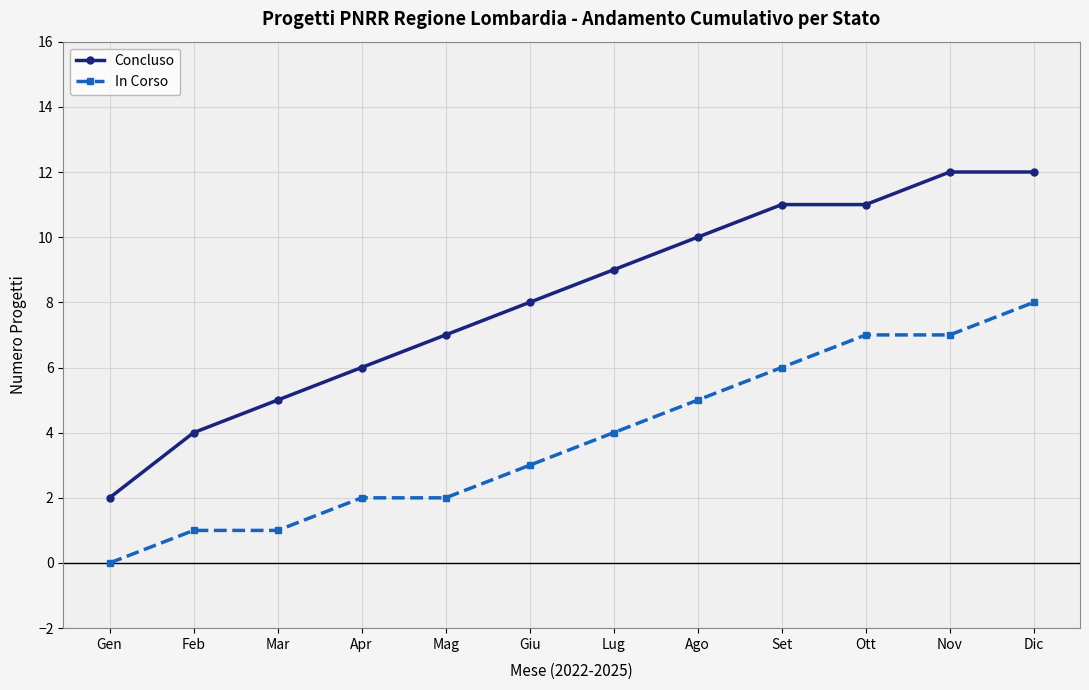

Is the value of In Corso at Dic greater than the value of Concluso at Apr?

Yes